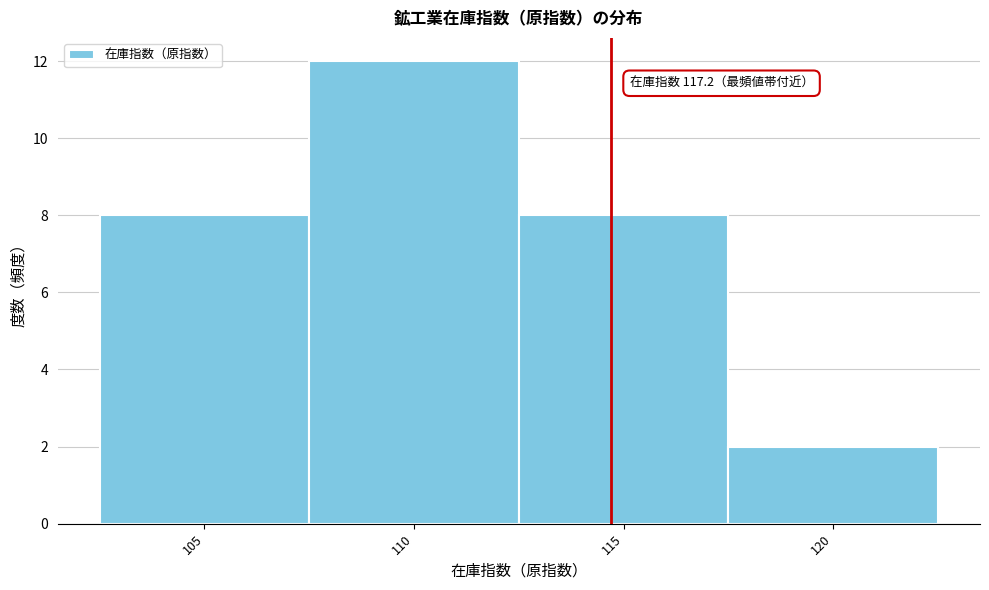

Reading left to right, list all the values displayed in this chart.

105=8	110=12	115=8	120=2